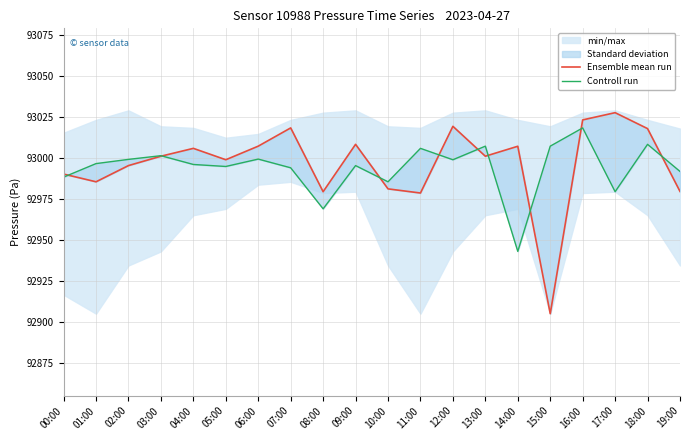

Rank the series by their maximum value, from highest to lowest.

Ensemble mean run, Controll run